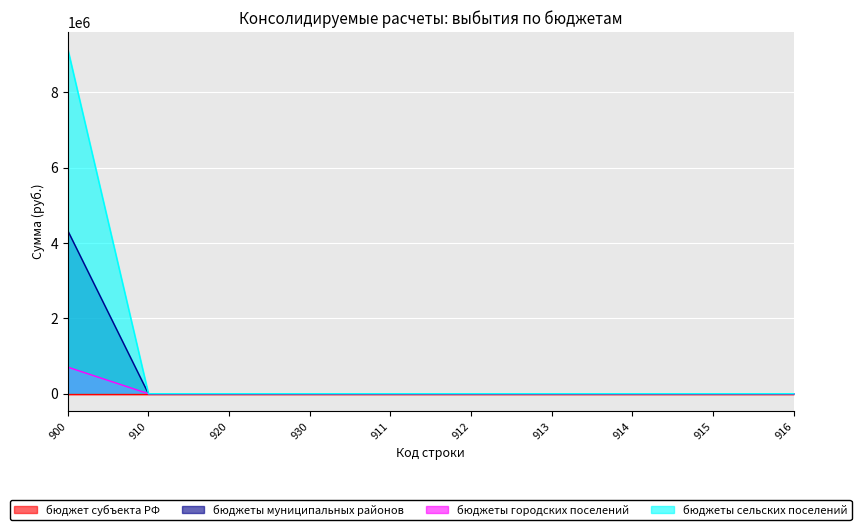

True or false: бюджеты сельских поселений and бюджеты муниципальных районов cross at least once.

False